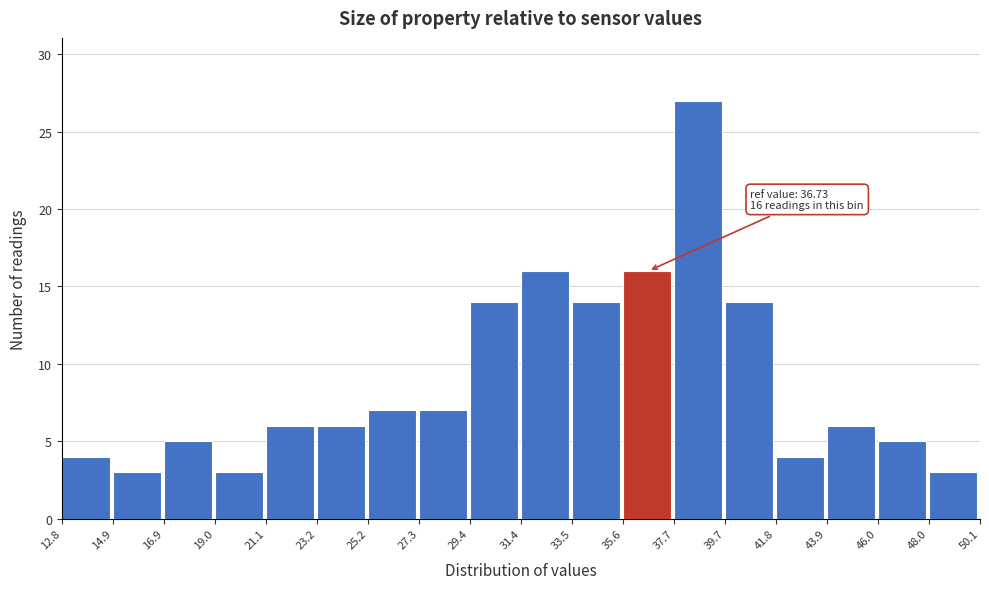

Over which range of the x-axis is the bar tallest?

37.7 to 39.7